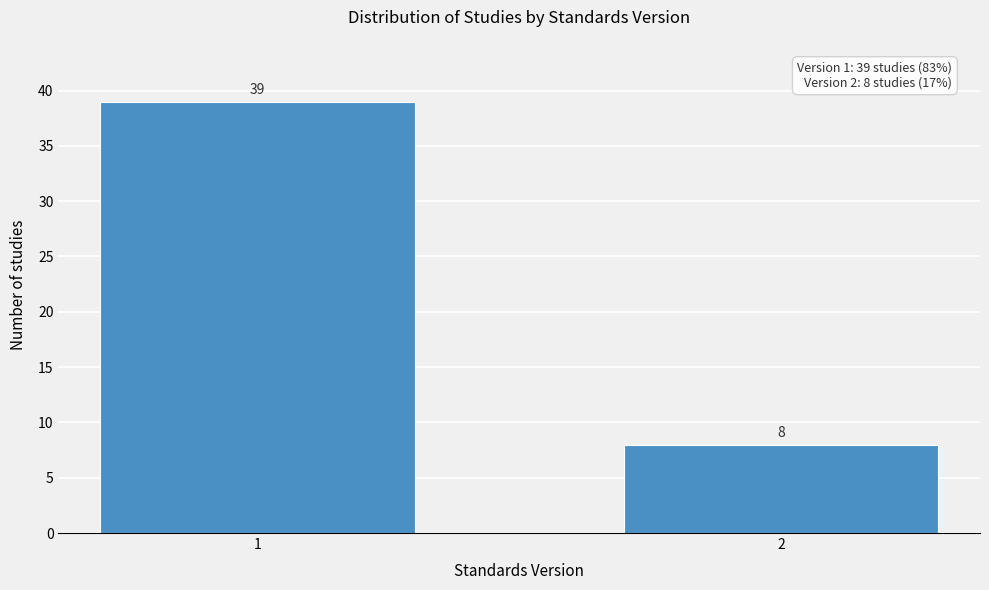

Reading right to left, list all the values displayed in this chart.

2=8	1=39